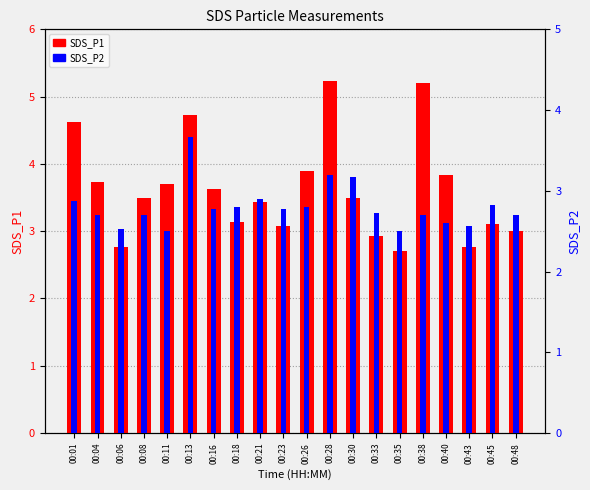

The SDS_P1 series shows 4.1 at 00:48. True or false?

False